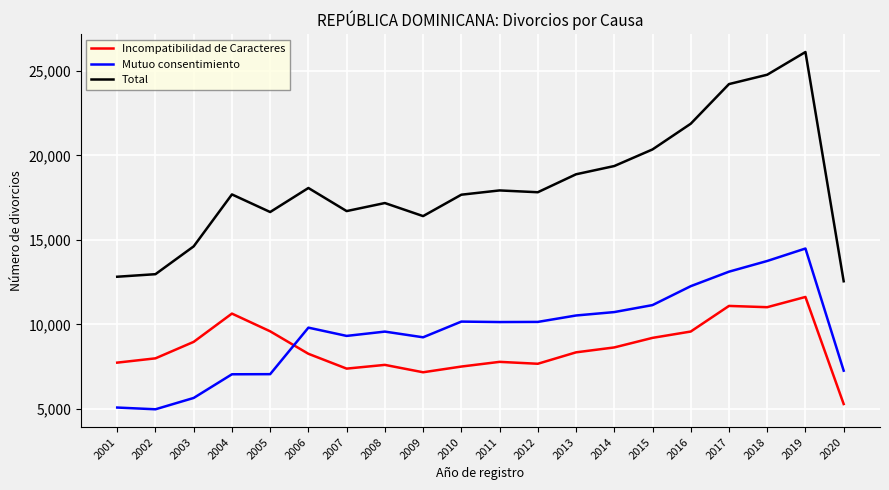

What is the greatest value displayed?

26115